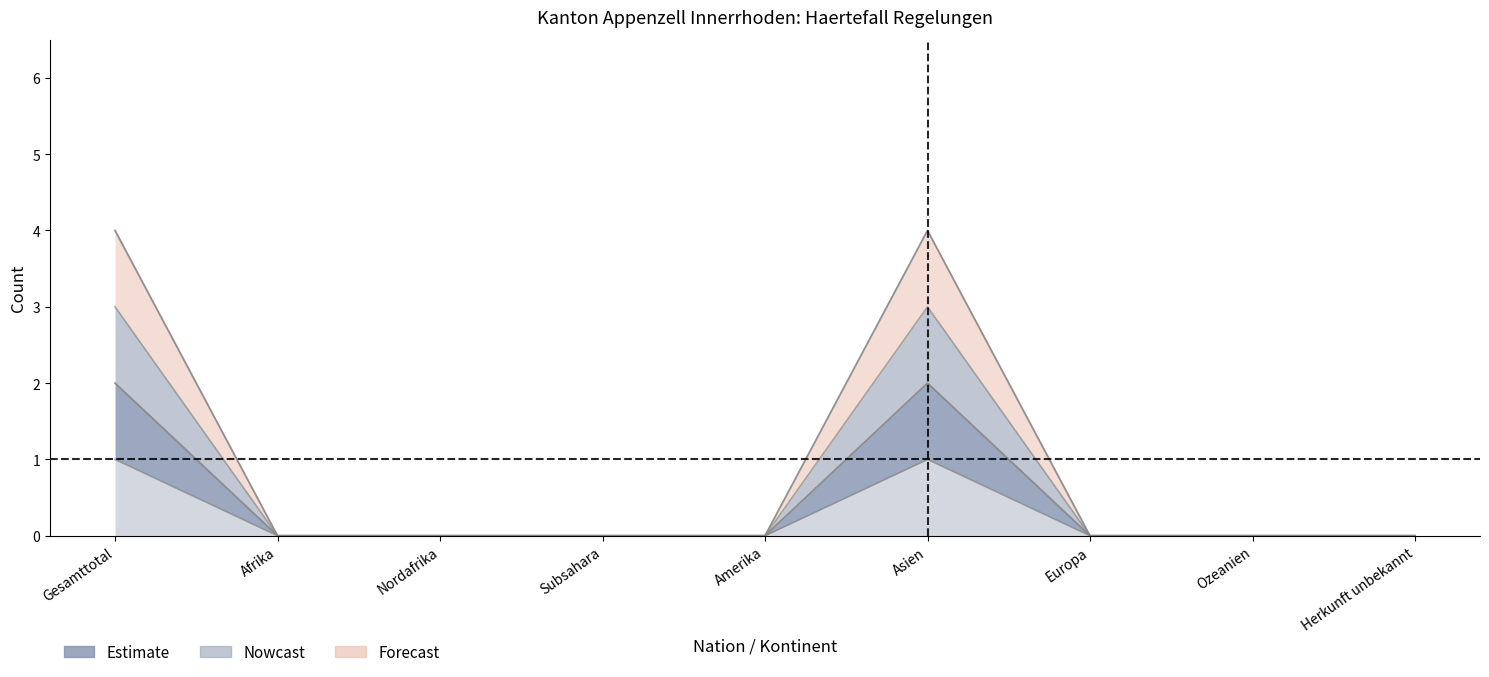

How many lines are shown in the chart?

4